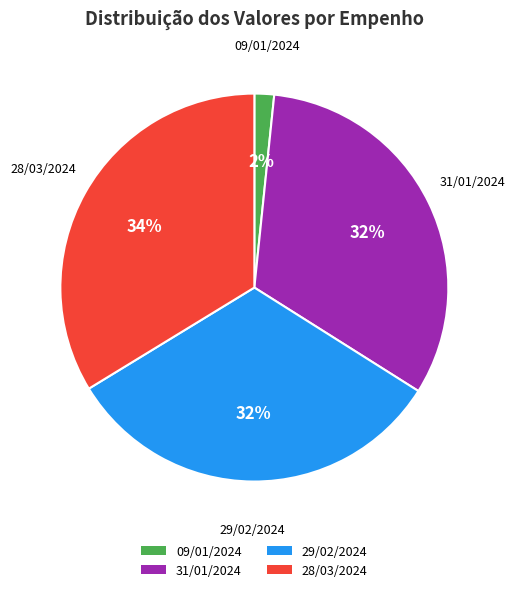

True or false: 09/01/2024 accounts for 2% of the total.

True